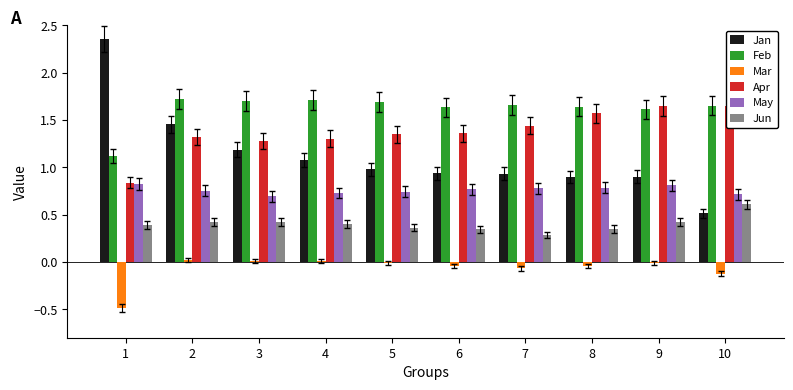

Is it true that Mar equals -0.0 at 9?

True